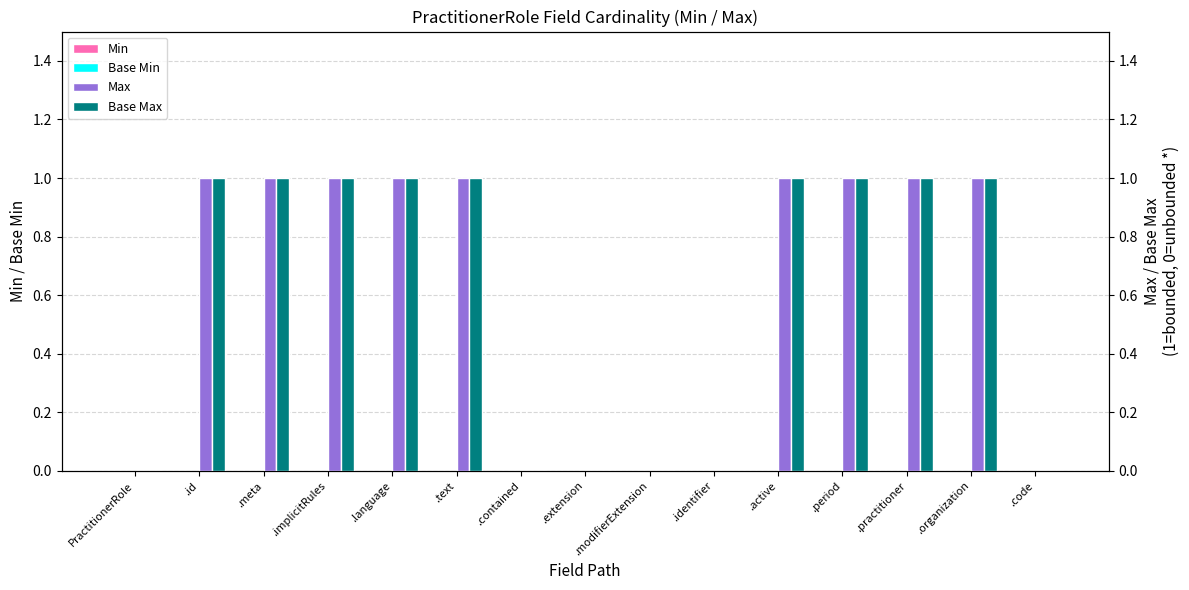

Which series has the largest range (max minus min)?

Max